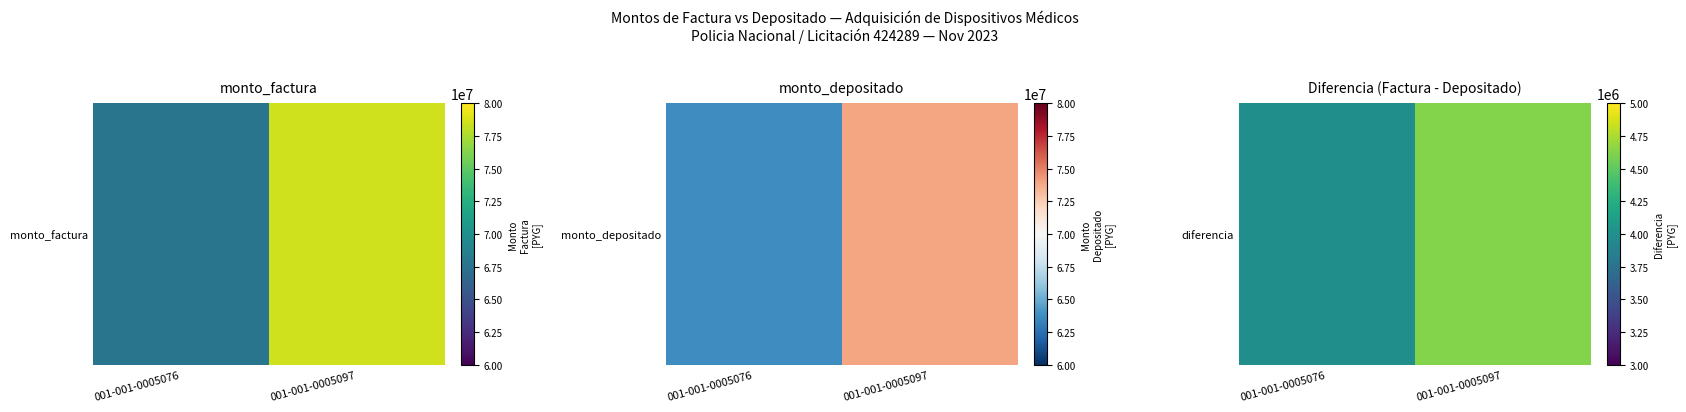

Reading left to right, transcribe all the data shown in this chart.

001-001-0005076=3997118	001-001-0005097=4631705